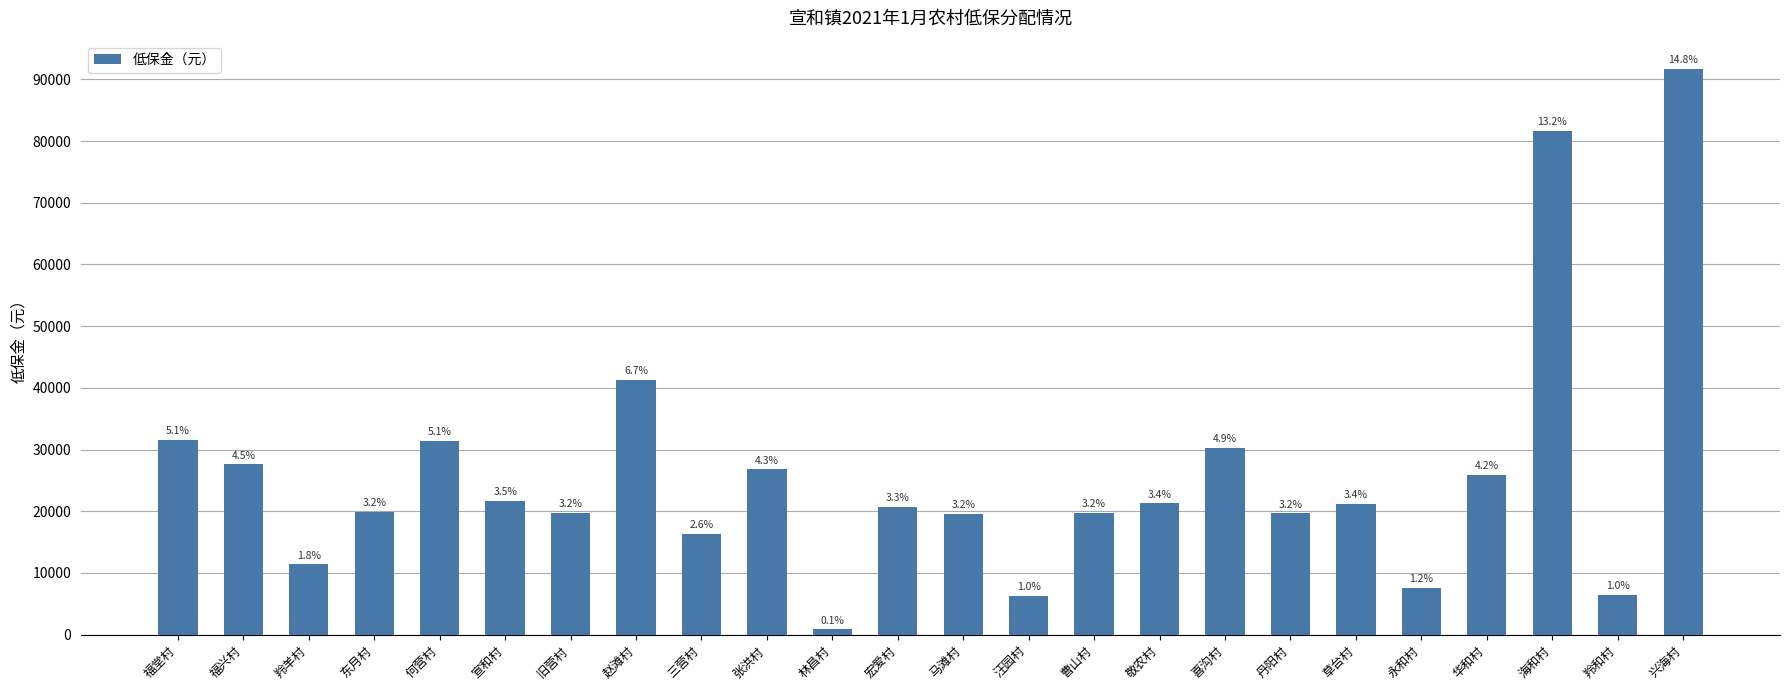

List the labels in order of value, largest first.

兴海村, 海和村, 赵滩村, 福堂村, 何营村, 喜沟村, 福兴村, 张洪村, 华和村, 宣和村, 敬农村, 草台村, 宏爱村, 东月村, 曹山村, 旧营村, 丹阳村, 马滩村, 三营村, 羚羊村, 永和村, 羚和村, 汪园村, 林昌村